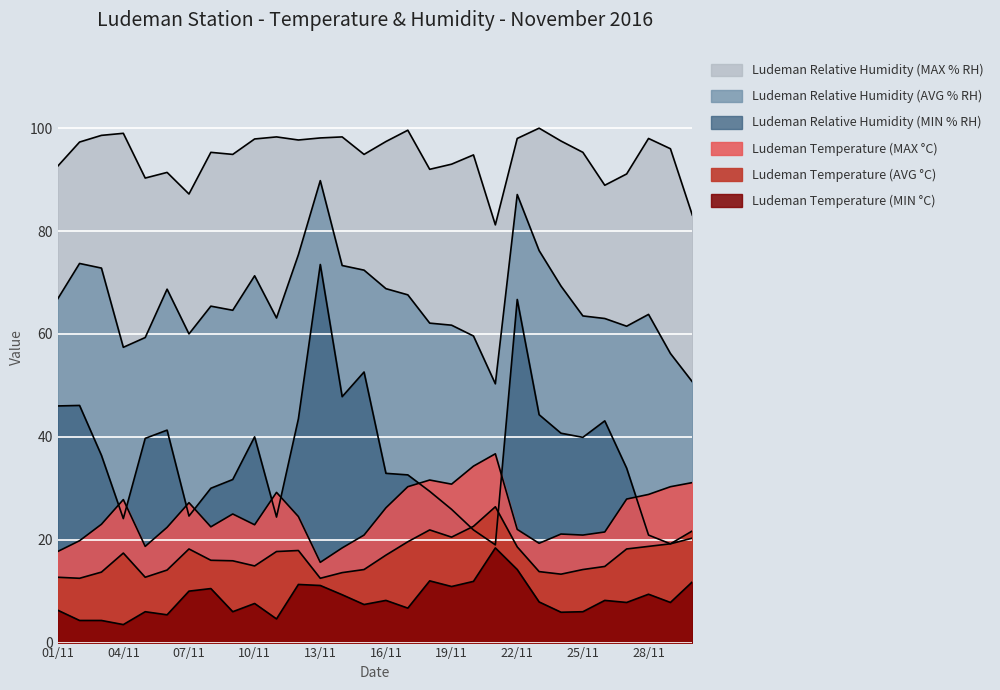

What is the minimum value for Ludeman Temperature (MIN °C)?

3.5